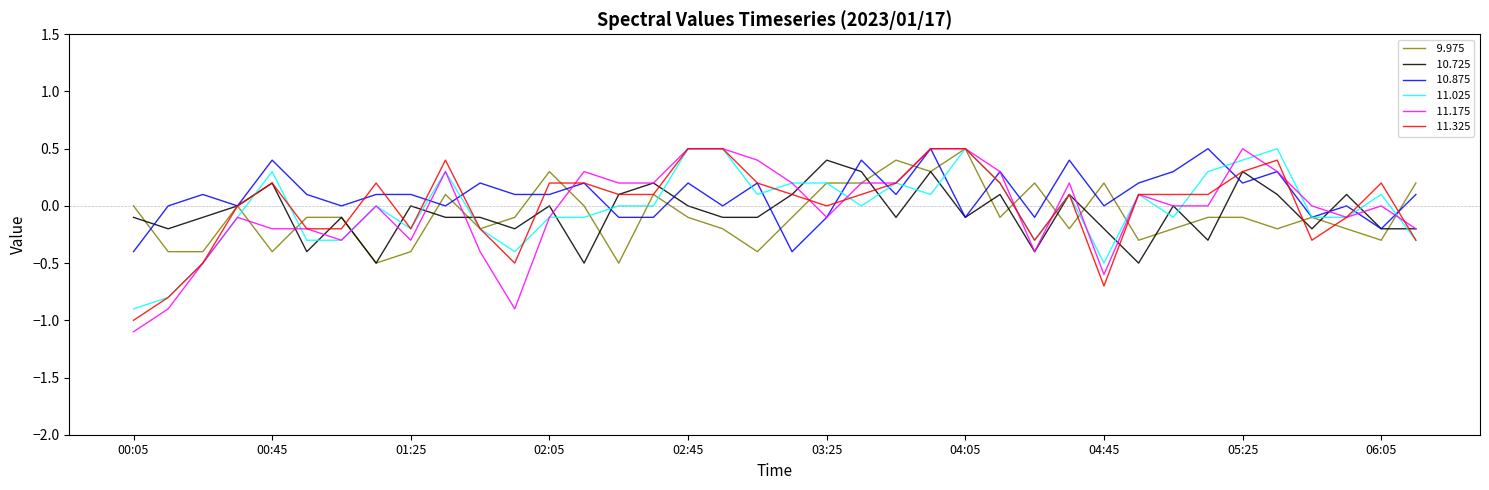

What is the maximum value shown in the chart?

0.5